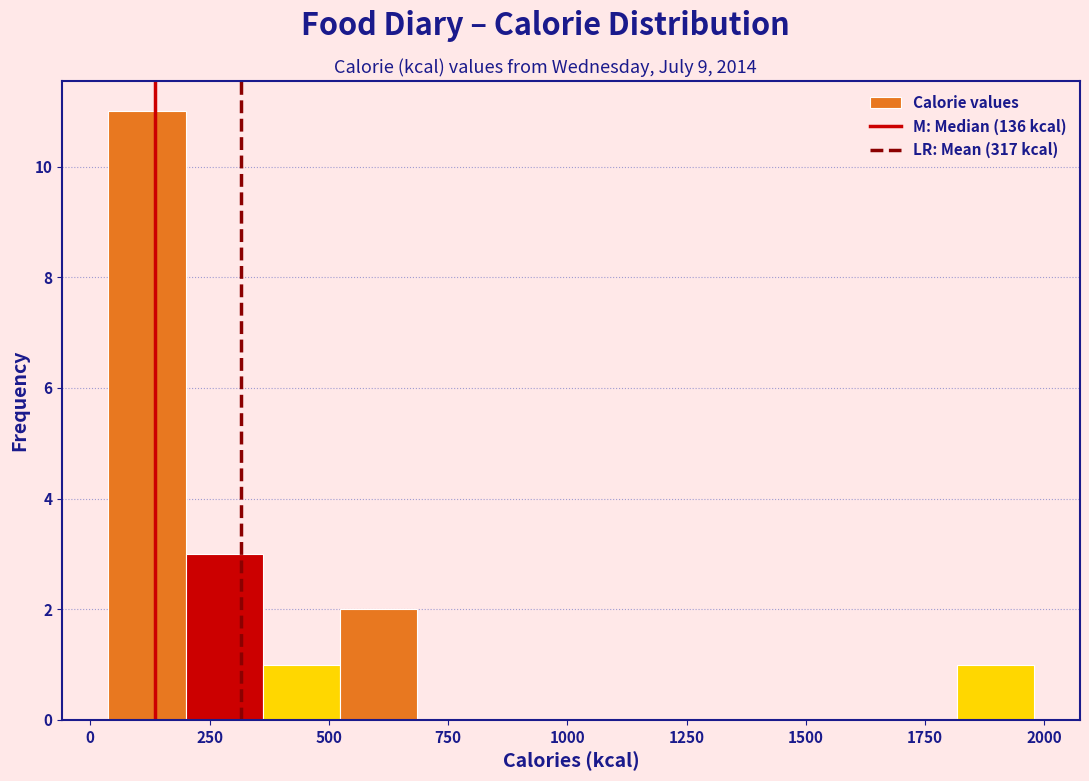

Around what value on the x-axis is the tallest bar? Give the approximate position of its centre, as read against the axis.

100